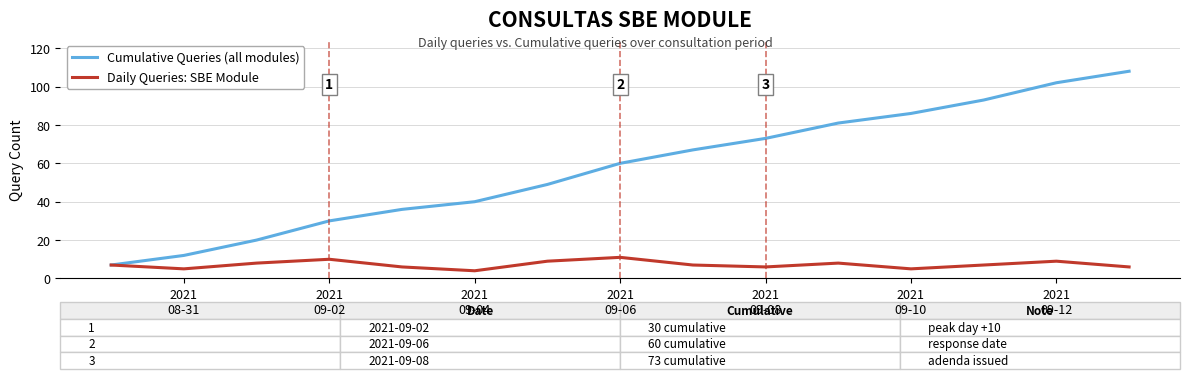

List the series in order of their peak value, lowest first.

Daily Queries: SBE Module, Cumulative Queries (all modules)